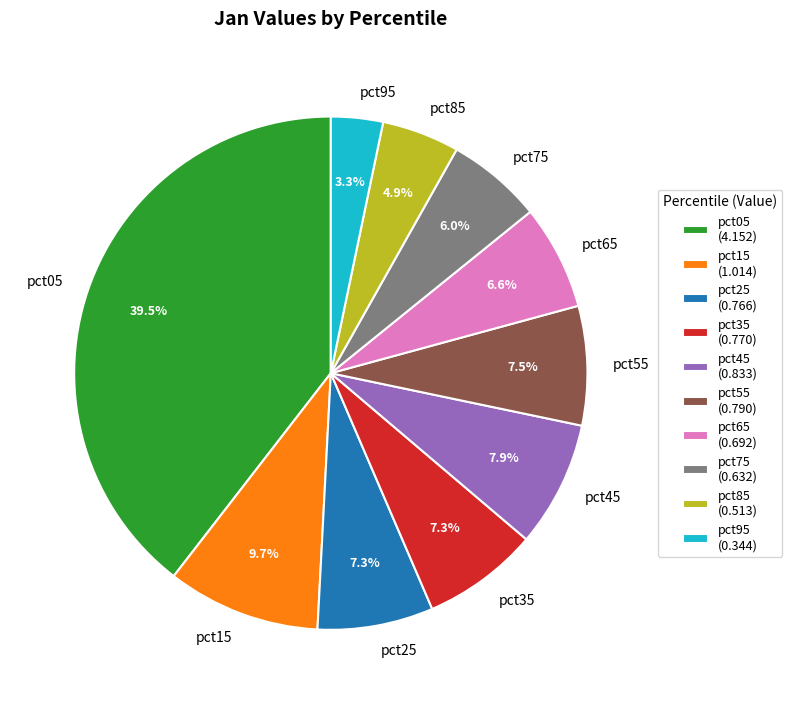

Between pct95 and pct15, which is larger?

pct15